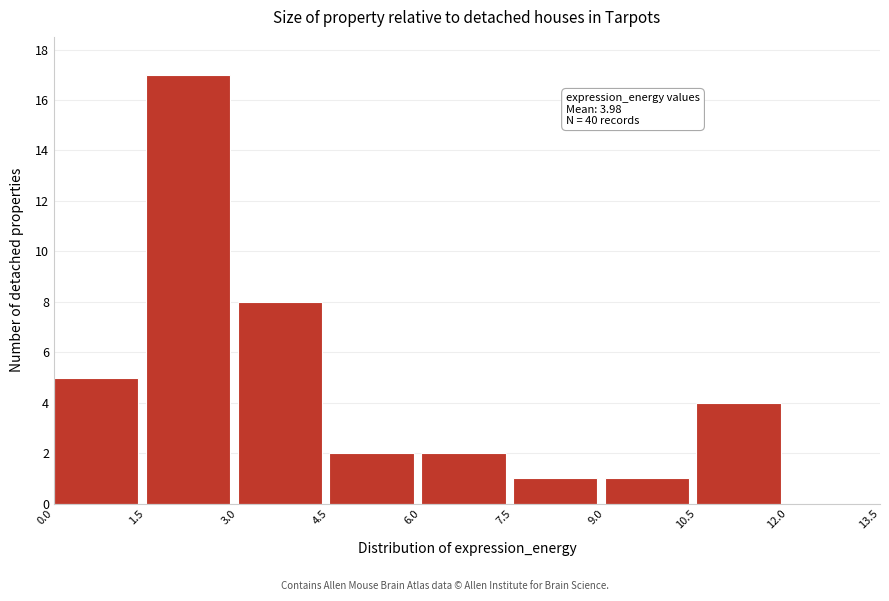

Over which range of the x-axis is the bar tallest?

1.5 to 3.0